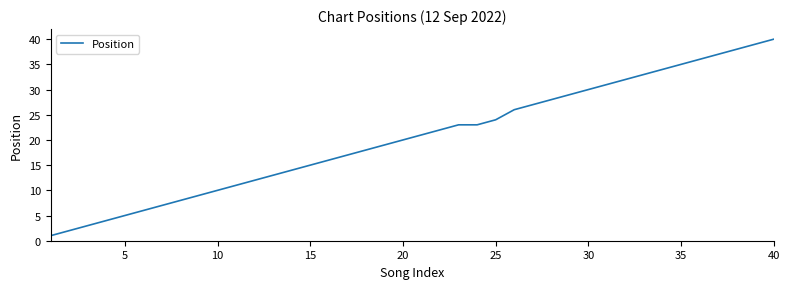

What is the difference between the maximum and minimum values?

39